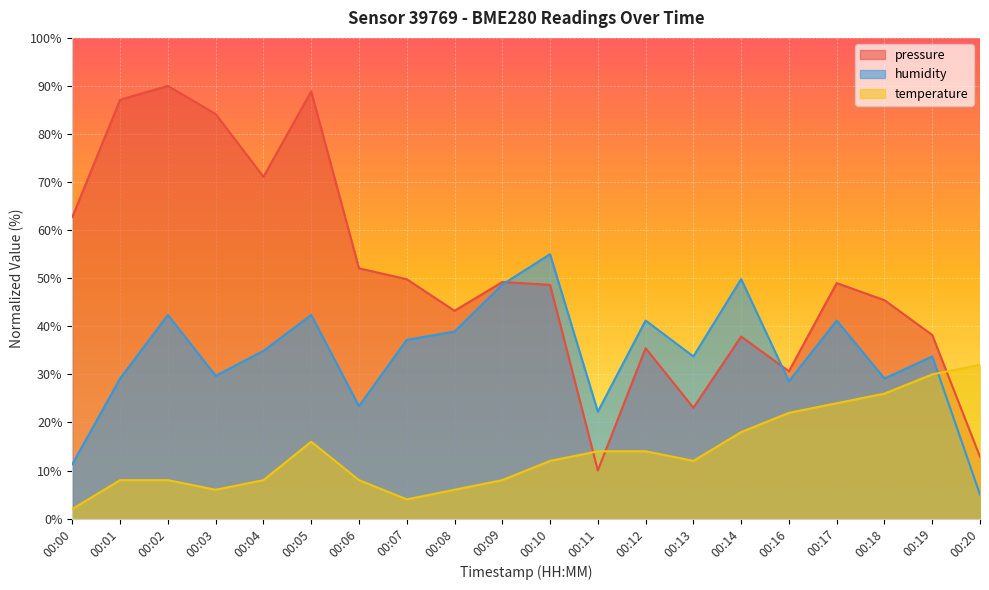

Which series changed the most between 00:04 and 00:16?

pressure